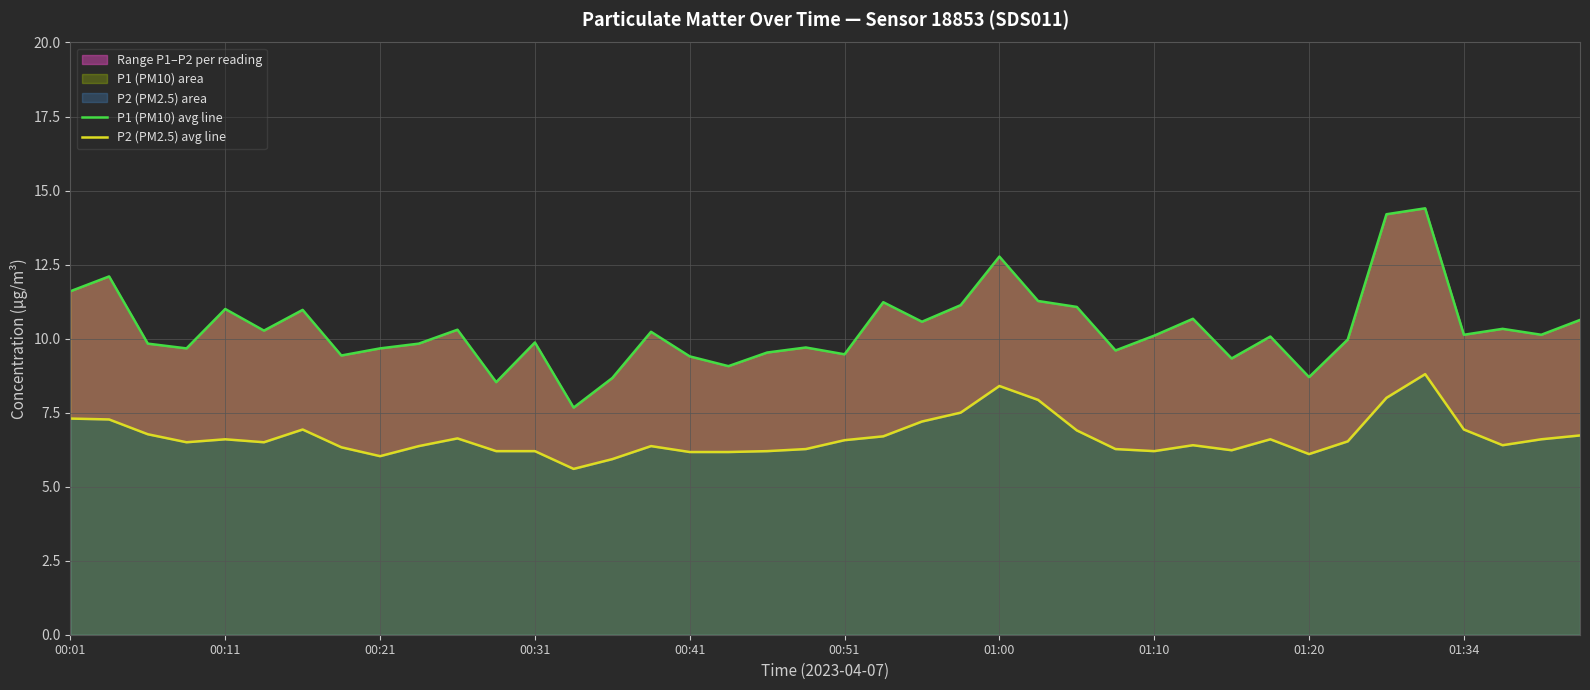

List the labels in order of P2 (PM2.5) avg line value, largest first.

35, 24, 34, 25, 23, 00:01, 00:11, 22, 01:00, 36, 26, 00:21, 39, 21, 10, 00:41, 31, 38, 20, 33, 00:31, 00:51, 29, 37, 01:34, 15, 01:10, 19, 27, 30, 11, 12, 18, 28, 16, 17, 32, 01:20, 14, 13